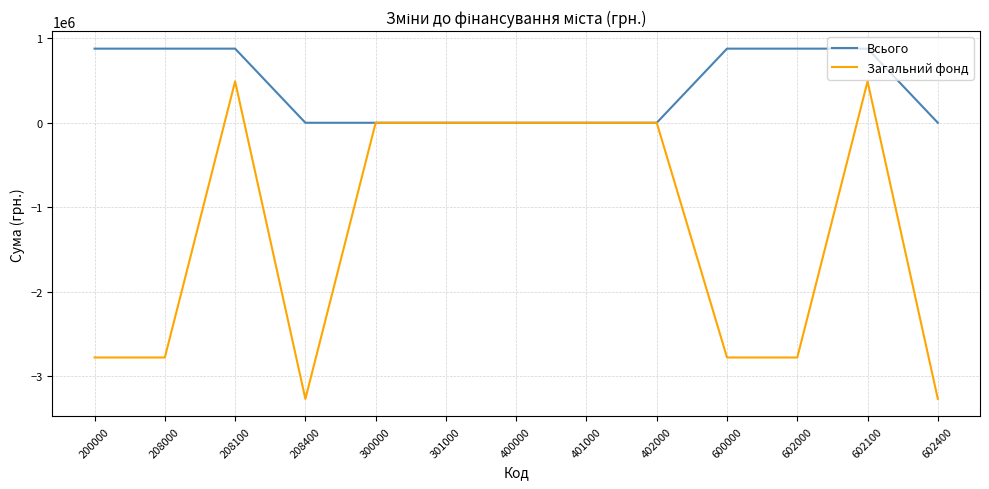

Which series has the largest total across all categories?

Всього